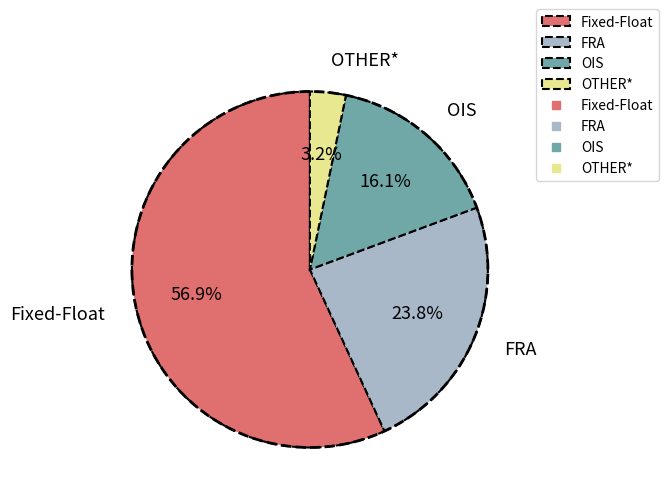

Between FRA and OTHER*, which is larger?

FRA